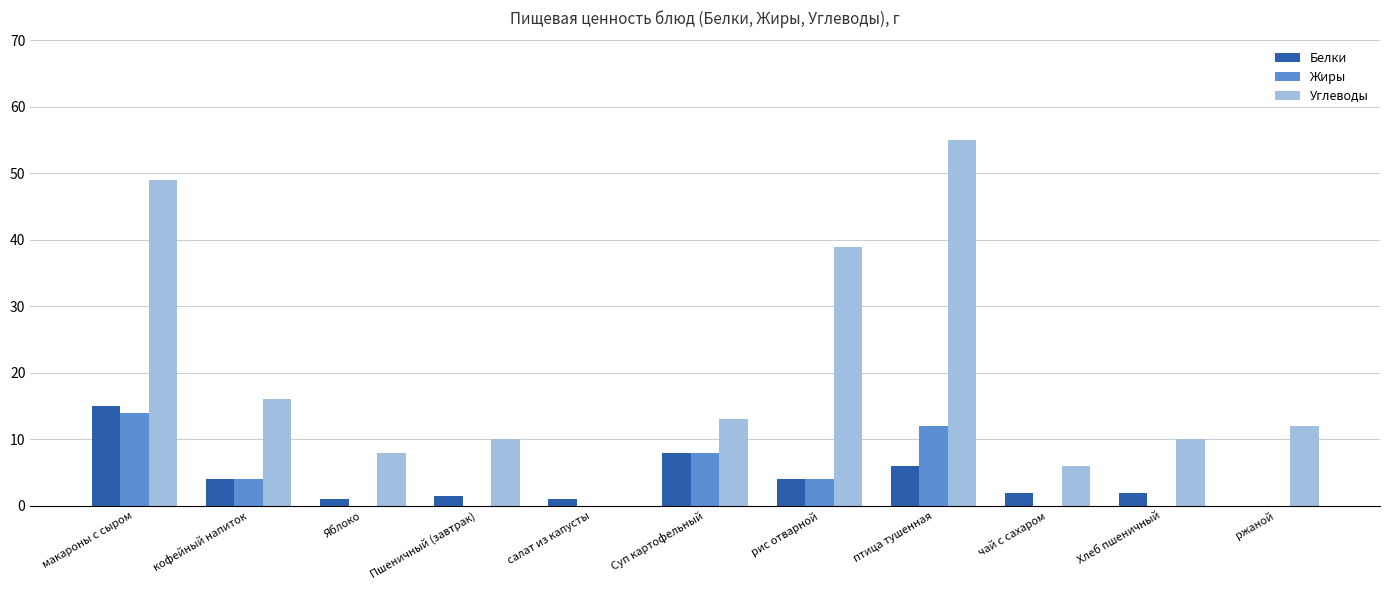

How many data points does each series have?

11